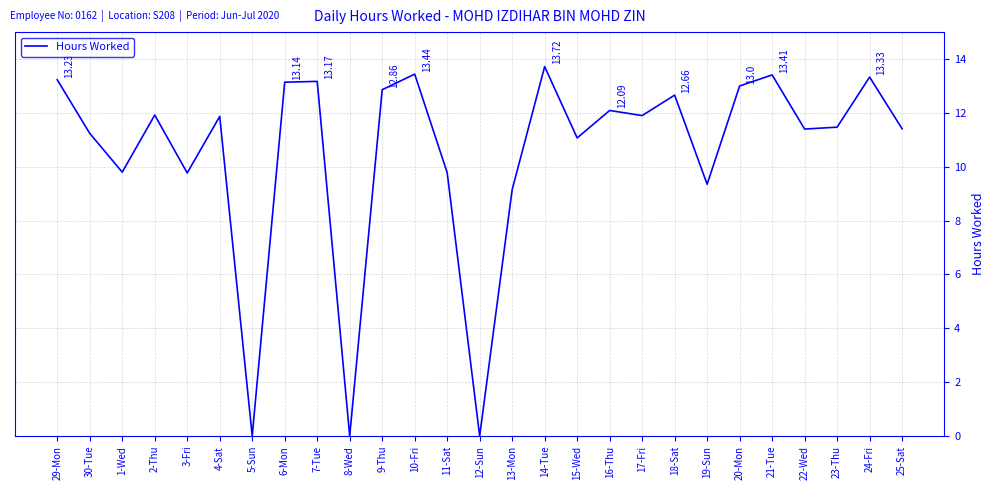

At which category does the data reach its first local valley?

1-Wed